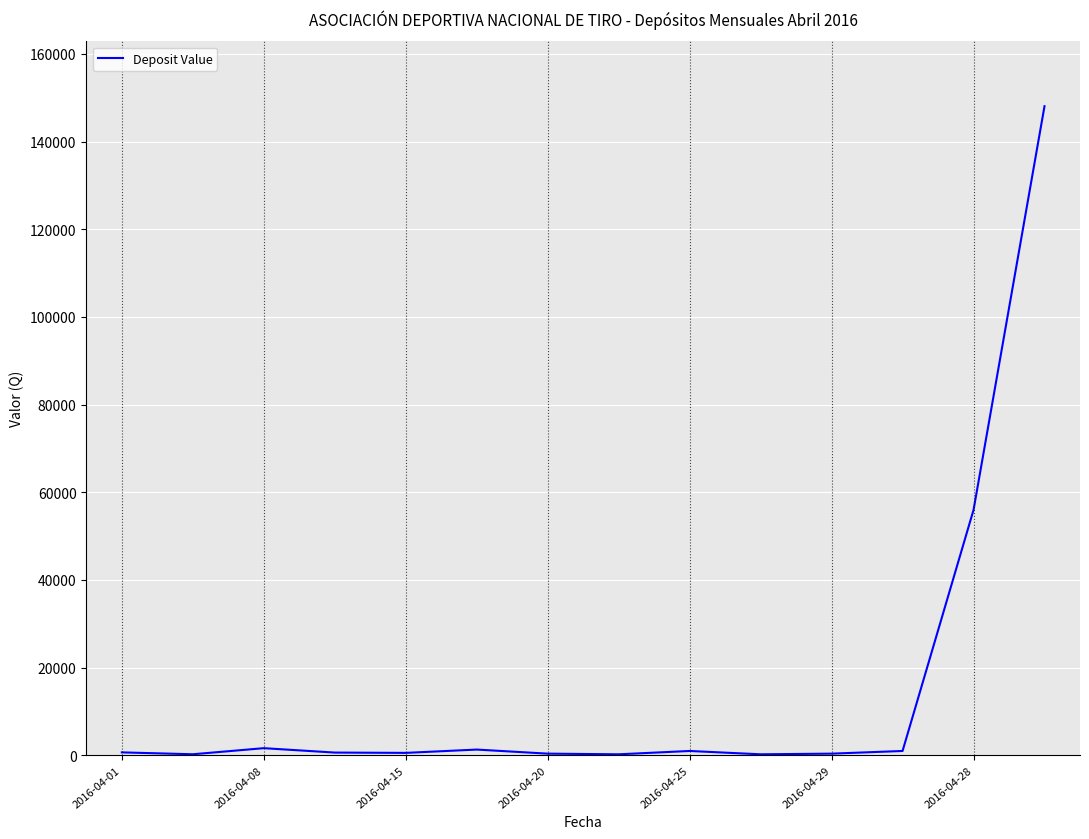

How many lines are shown in the chart?

1